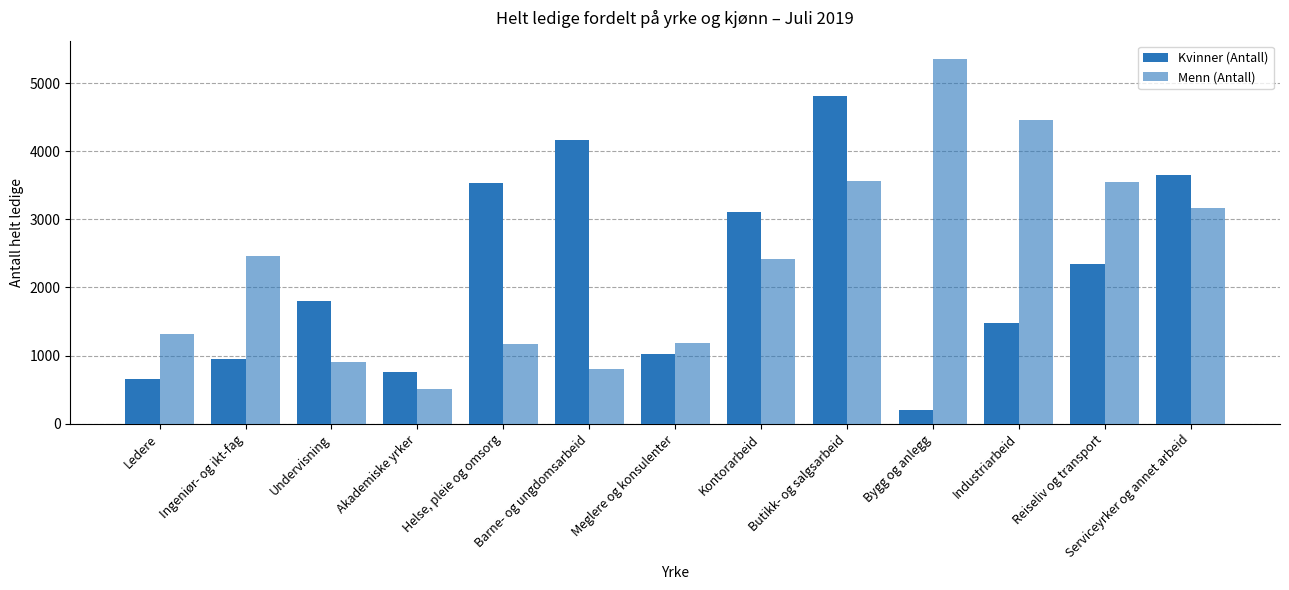

How many distinct data groups are displayed?

2